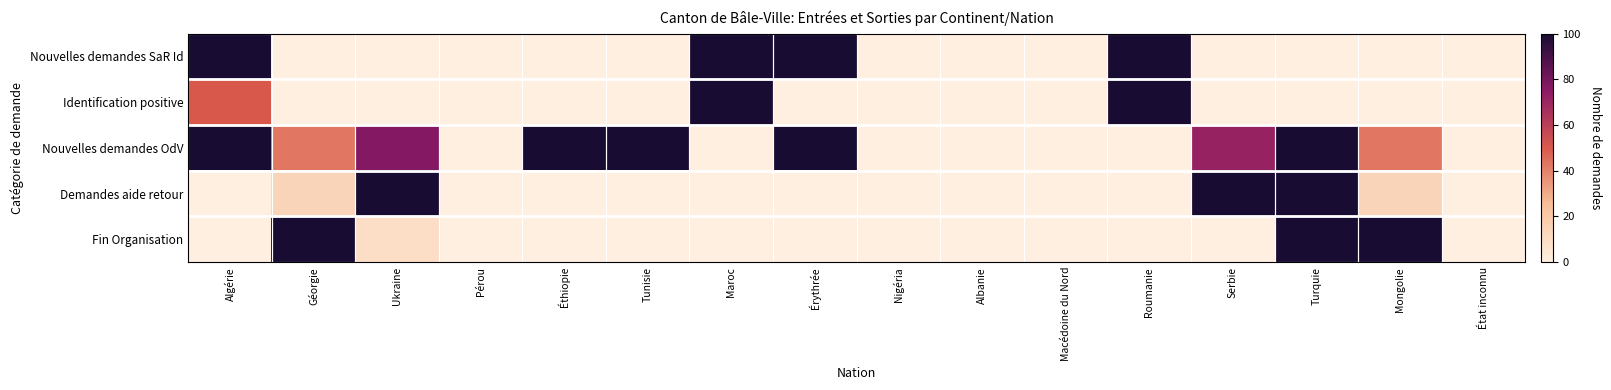

List the series in order of their peak value, highest first.

Nouvelles demandes SaR Id, Identification positive, Nouvelles demandes OdV, Demandes aide retour, Fin Organisation